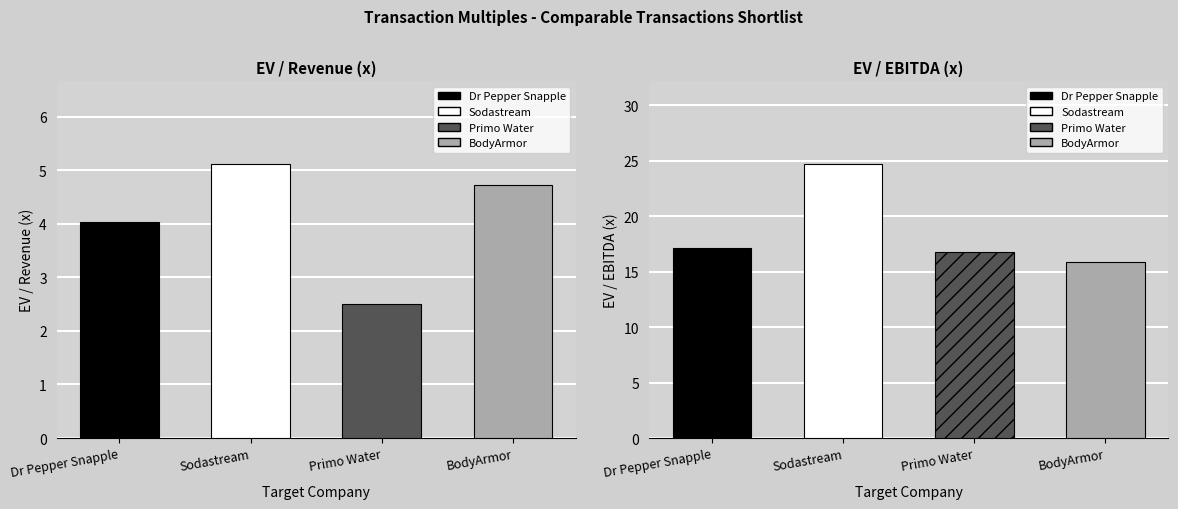

Rank the categories by EV/EBITDA value from highest to lowest.

Sodastream, Dr Pepper Snapple, Primo Water, BodyArmor